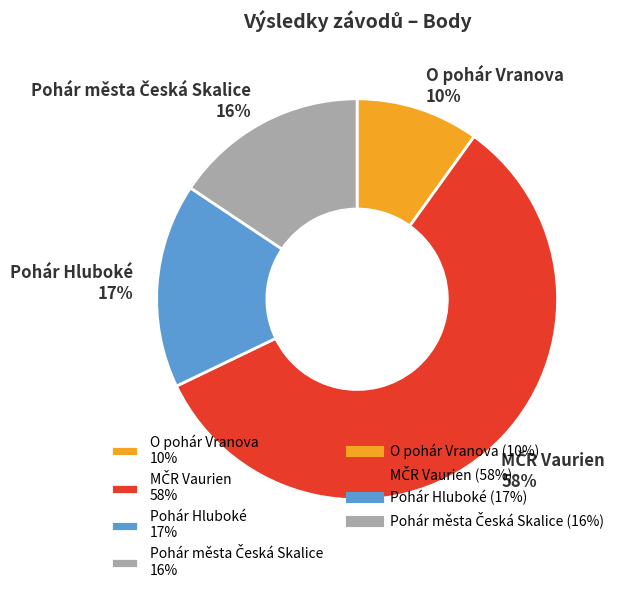

To the nearest percent, what is the average slice percentage?

25%